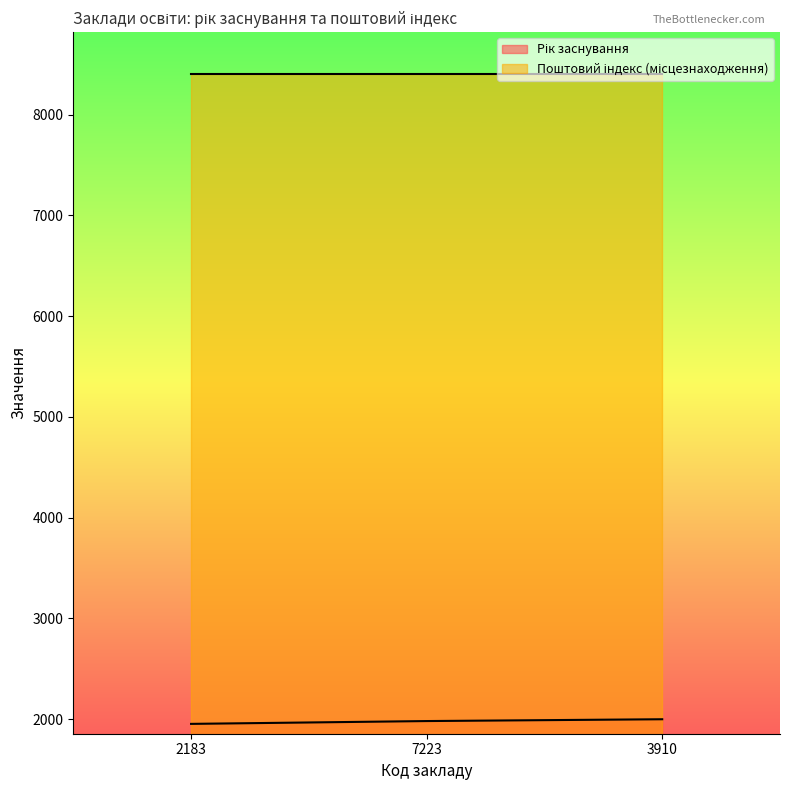

What is the smallest value displayed?

1954